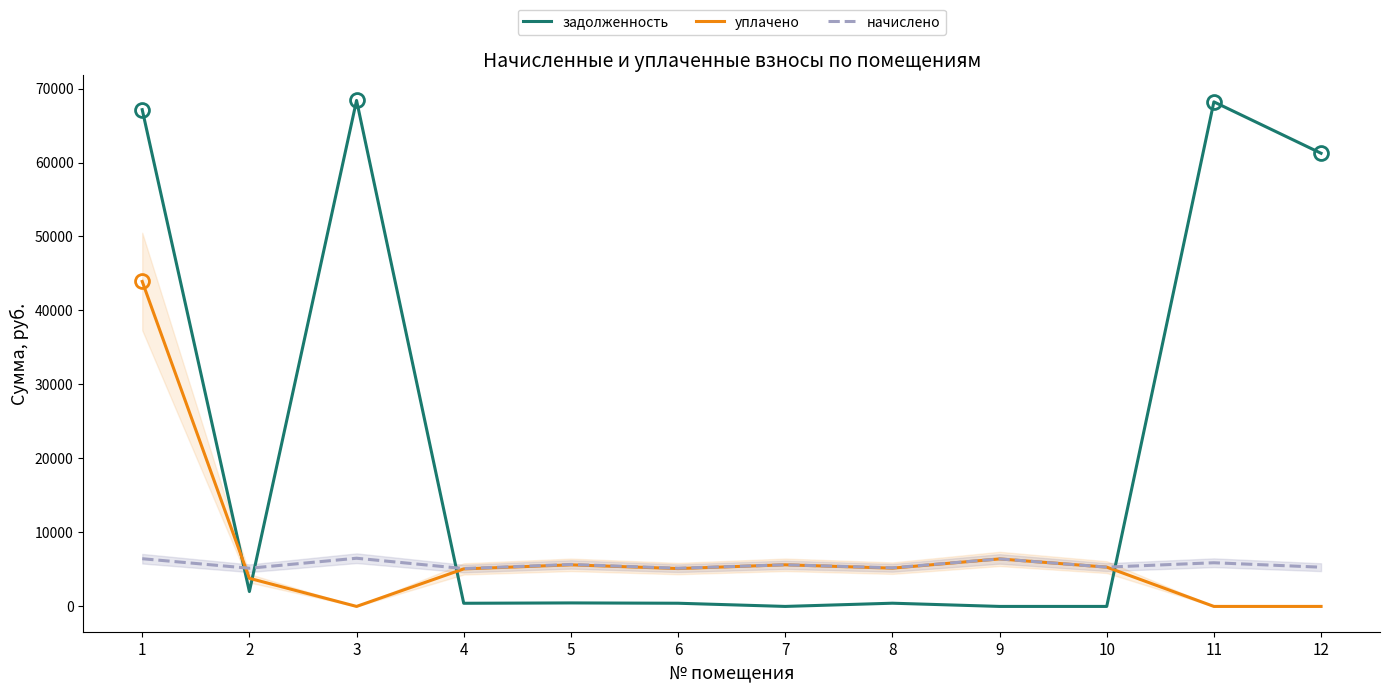

What is the maximum value for уплачено?

43921.4